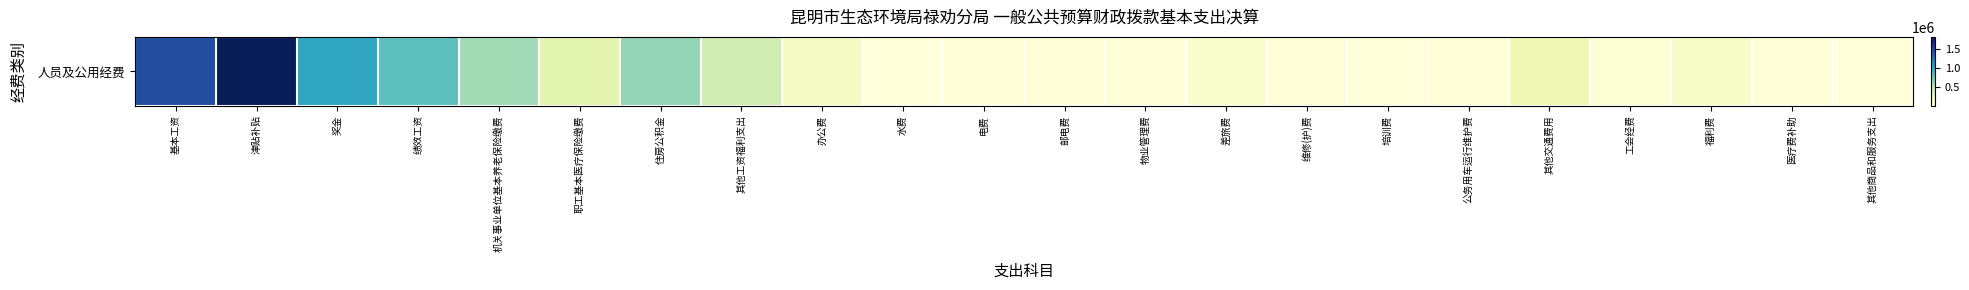

Which has a higher value, 机关事业单位基本养老保险缴费 or 工会经费?

机关事业单位基本养老保险缴费